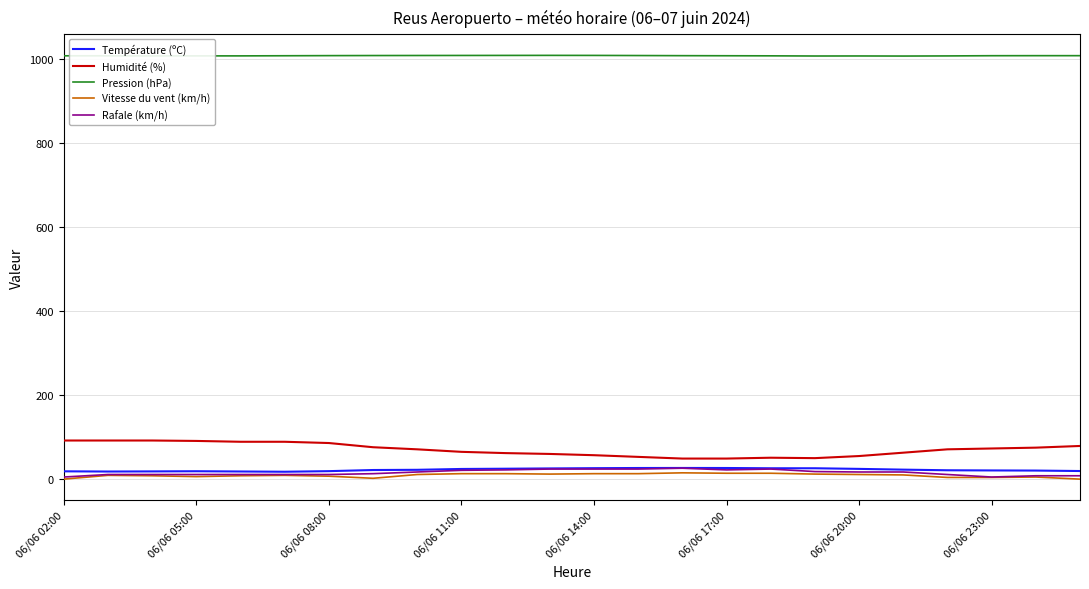

True or false: Humidité (%) and Vitesse du vent (km/h) cross at least once.

False